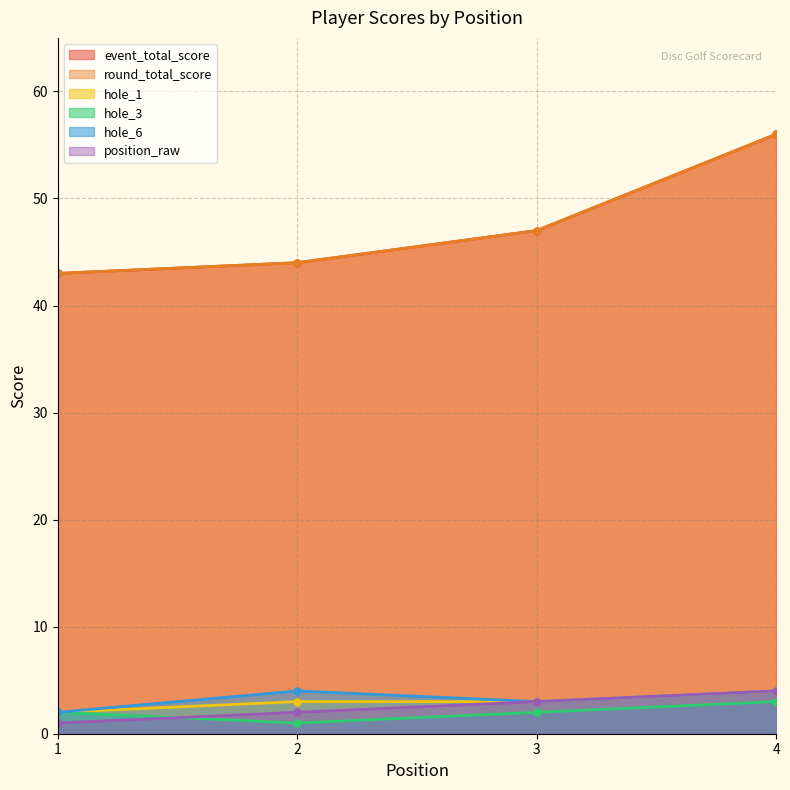

True or false: position_raw and hole_3 cross at least once.

True